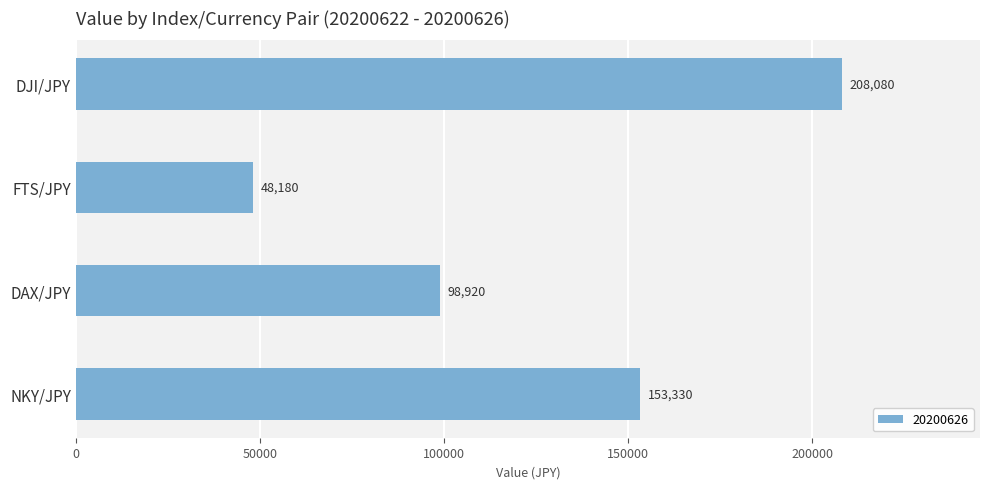

The value at FTS/JPY is 48180. True or false?

True